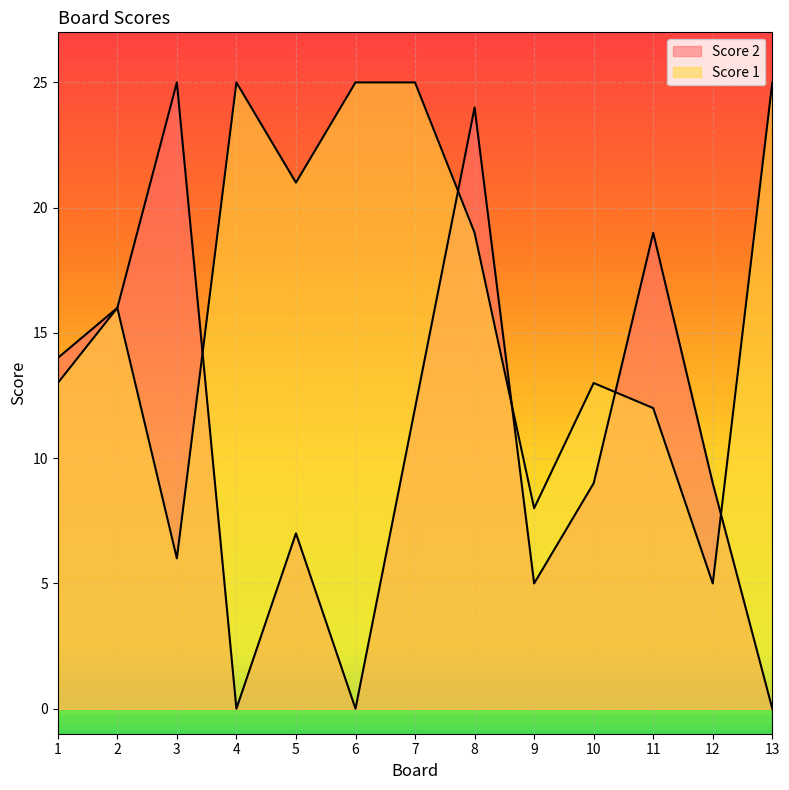

Where do Score 2 and Score 1 first cross each other?

3 and 4